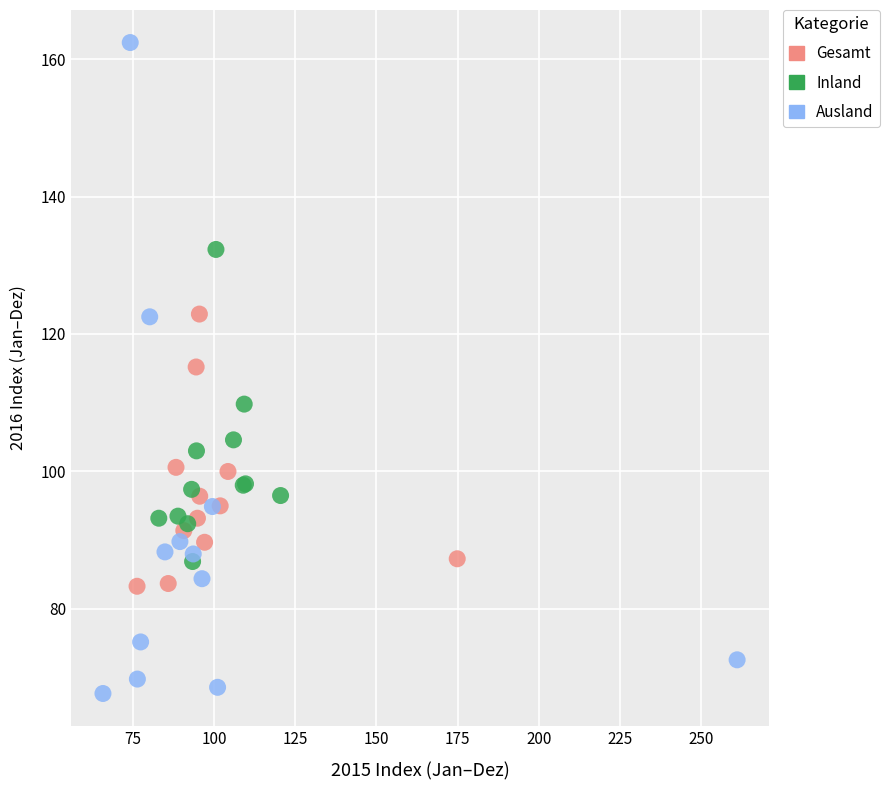

Which series contains the highest Y value?

Ausland